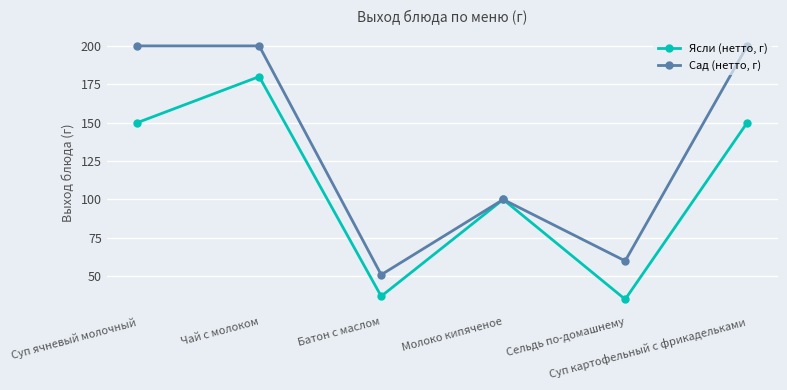

In Ясли (нетто, г), how many points are higher than both neighbors (excluding endpoints)?

2